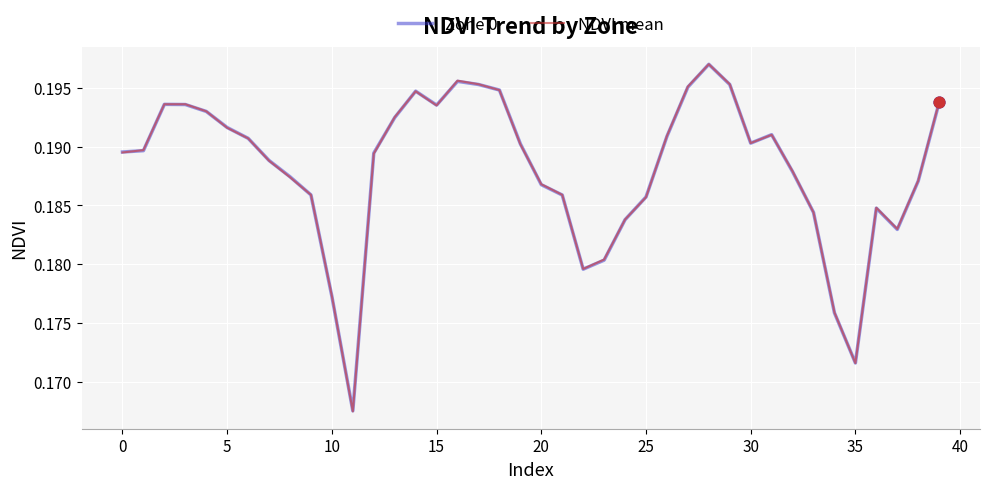

At how many categories does at least one series exceed 0?

40